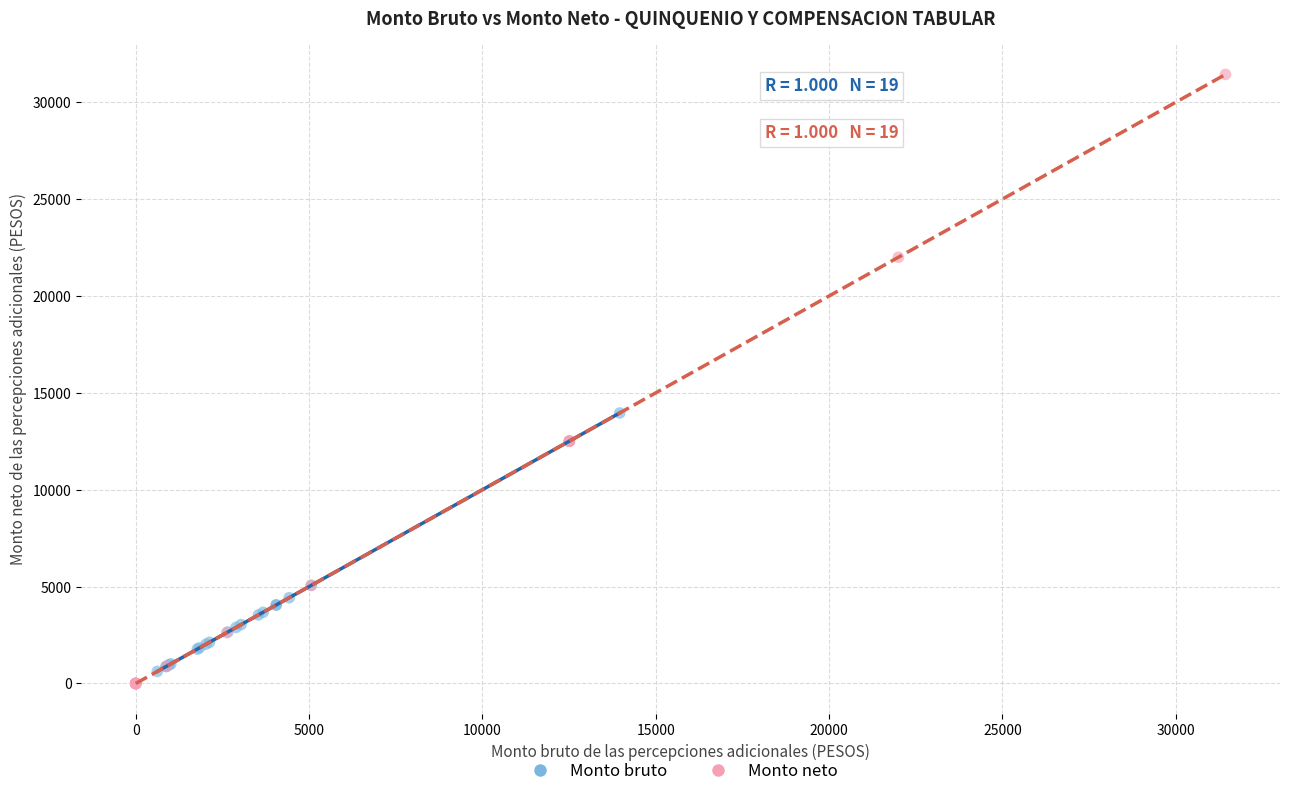

Which series contains the lowest Y value?

Monto neto